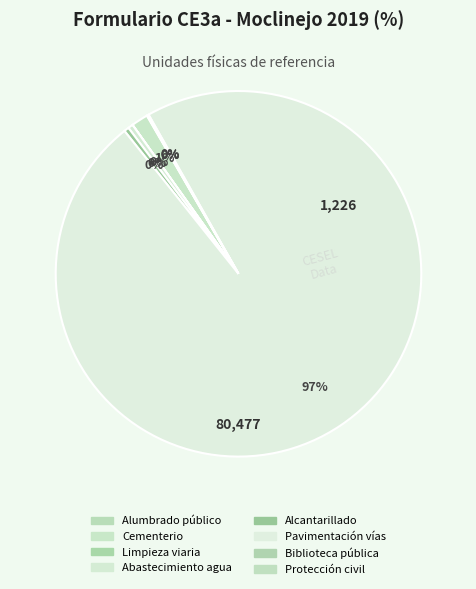

True or false: Pavimentación vías accounts for 99% of the total.

False